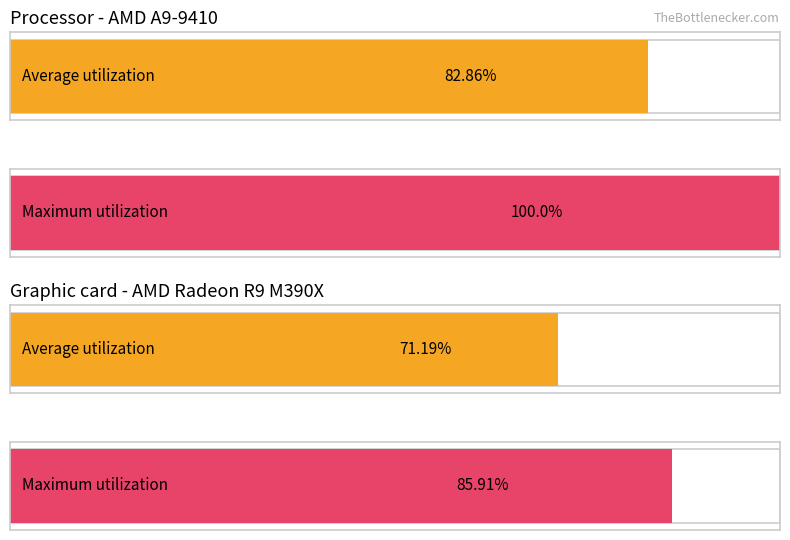

Are the bars grouped side by side (vs. stacked)?

Yes